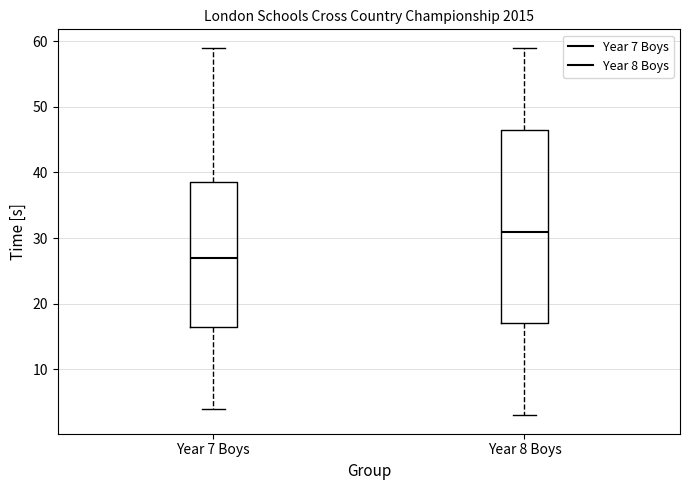

Reading left to right, read every box against the y-axis: the position of its median line, the range the box covers, and the ends of its whiskers. The values are not printed on the chart, so give them approximately, as read against the axis.

Year 7 Boys: median 27, box 17 to 39, whiskers 4 to 59
Year 8 Boys: median 31, box 17 to 47, whiskers 3 to 59